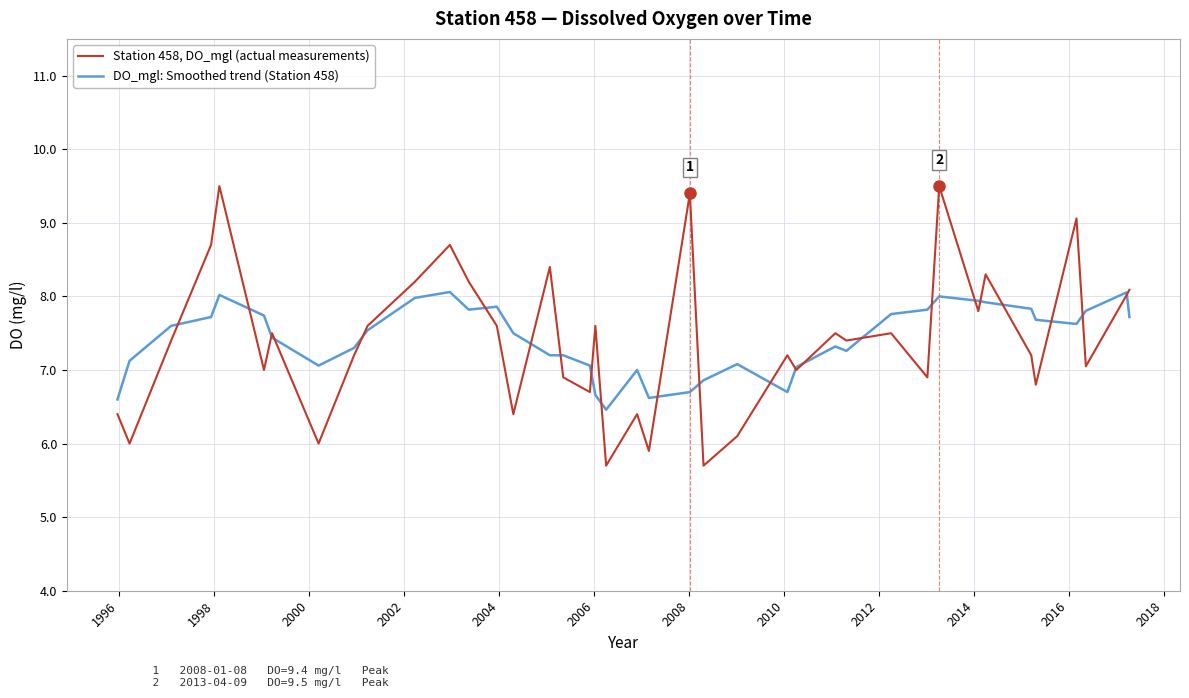

What is the highest value of the Station 458, DO_mgl (actual measurements) series?

9.5